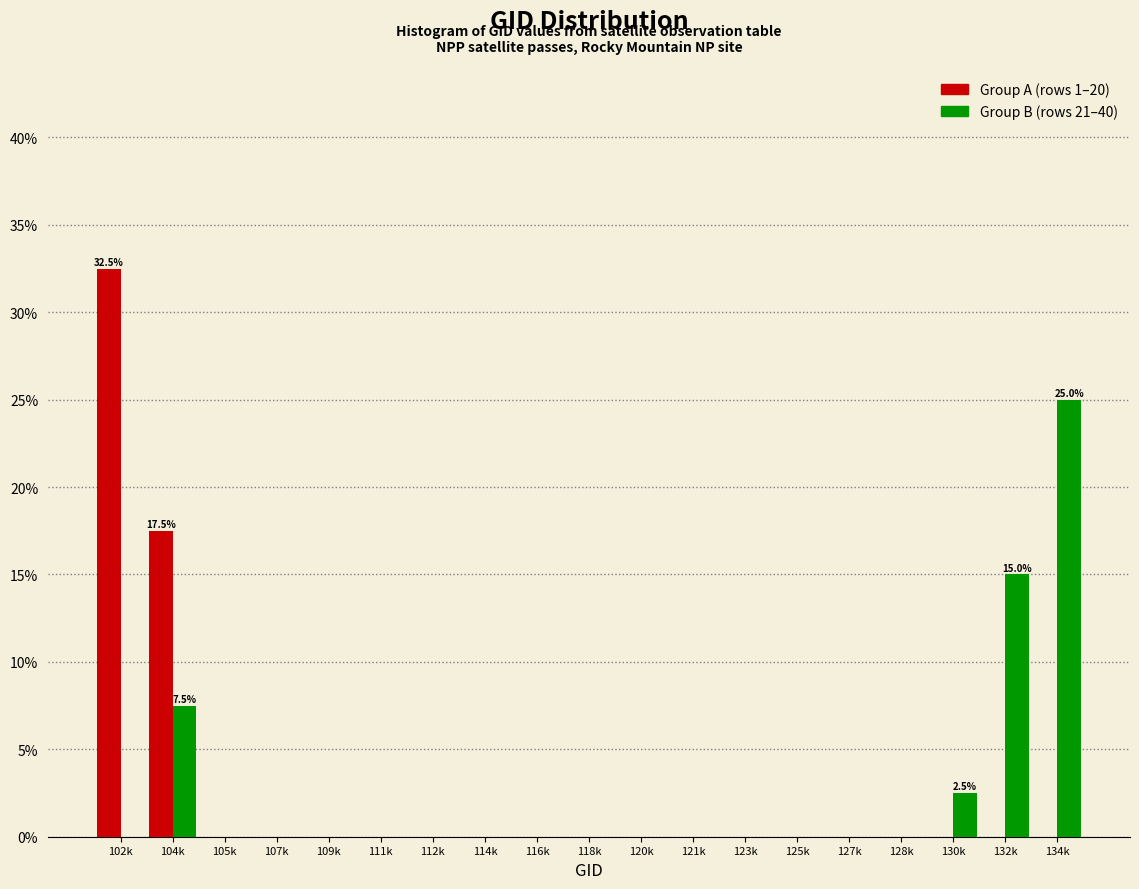

At which category is the sum across all series the highest?

102k